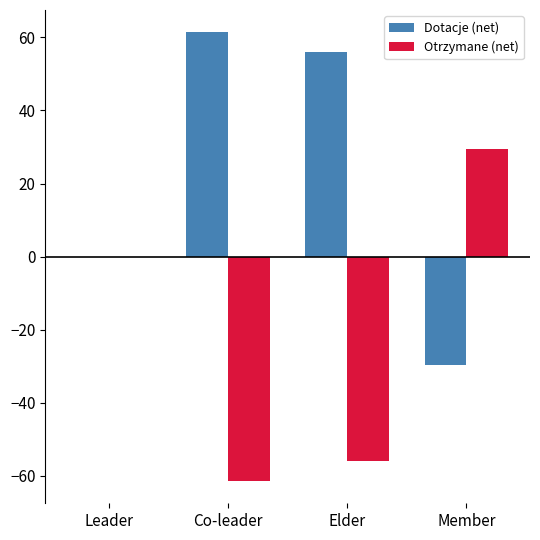

At which category does the chart reach its peak across all series?

Co-leader